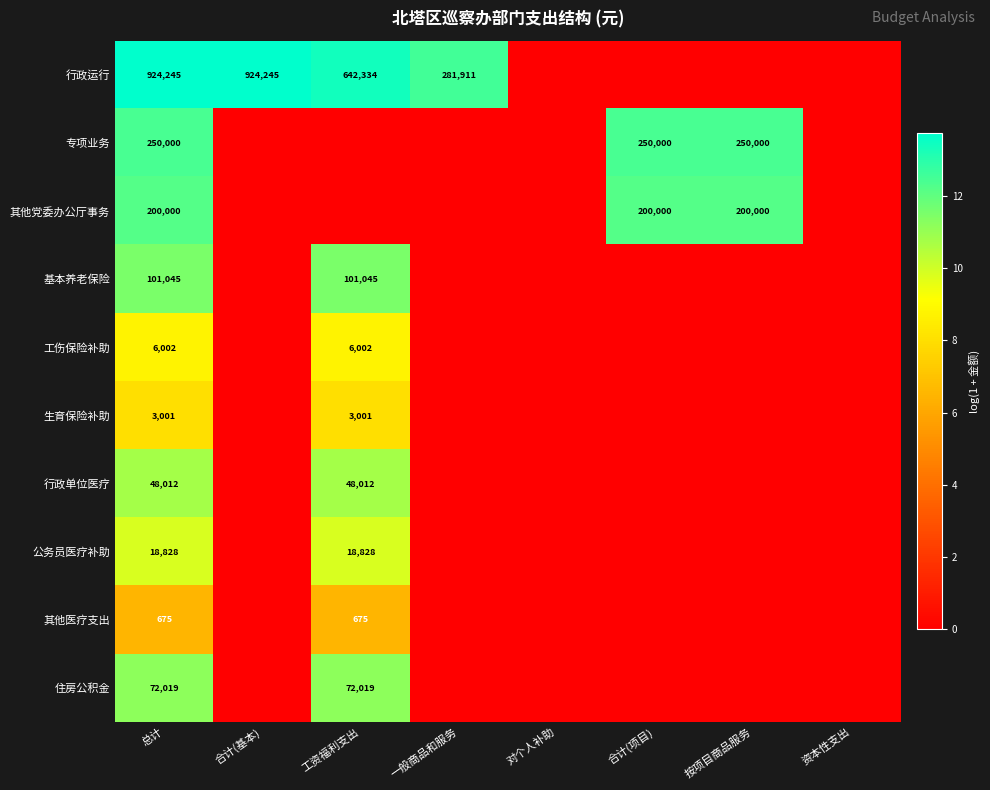

Is it true that 行政运行 equals 110701 at 一般商品和服务?

False